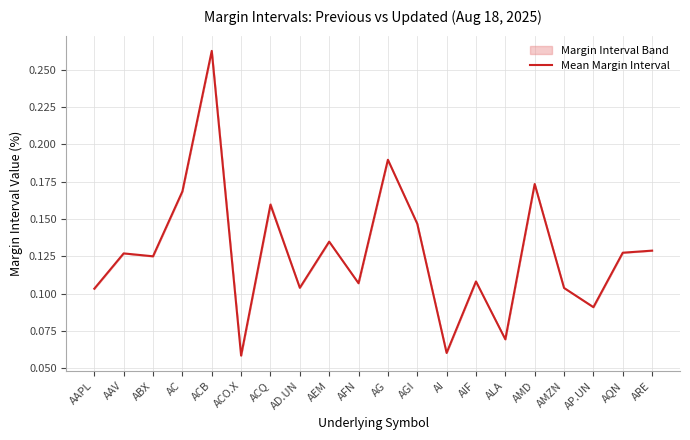

Count the number of data series in this chart.

1